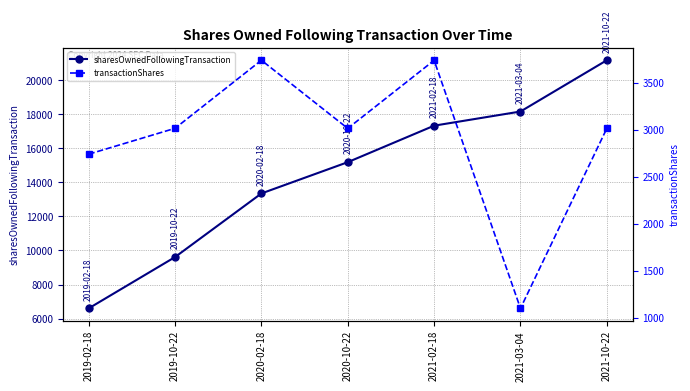

What are all the series names shown in the legend?

sharesOwnedFollowingTransaction, transactionShares